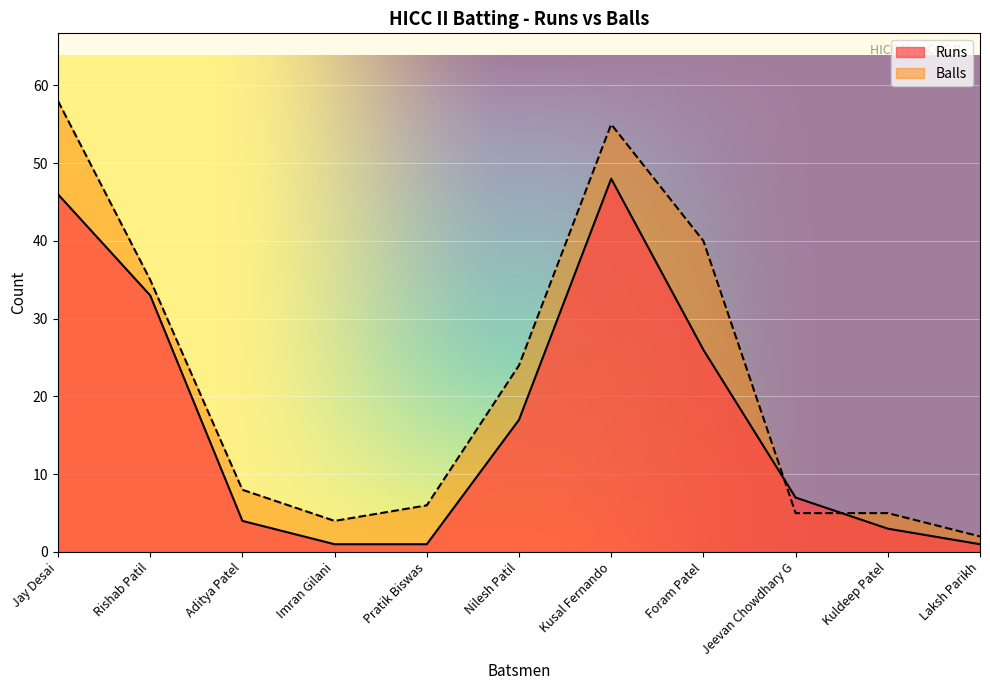

Does the chart display data point markers on the line(s)?

No